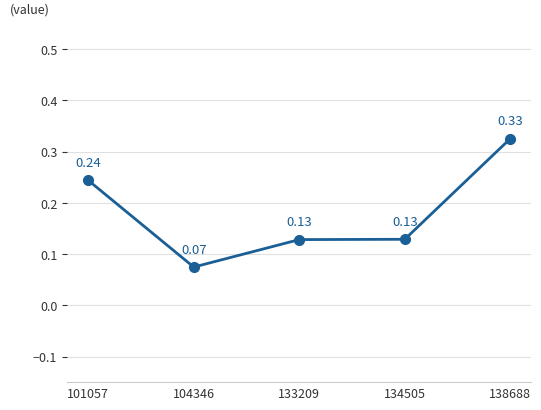

How many interior local valleys (lower than both neighbors) does the data have?

1